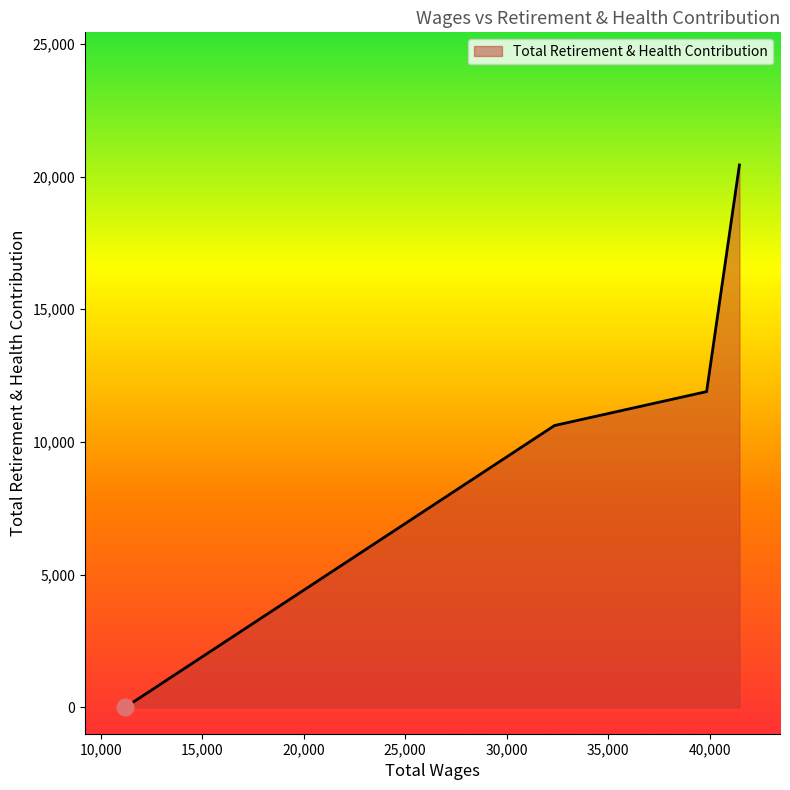

What is the difference between the maximum and minimum values?

20435